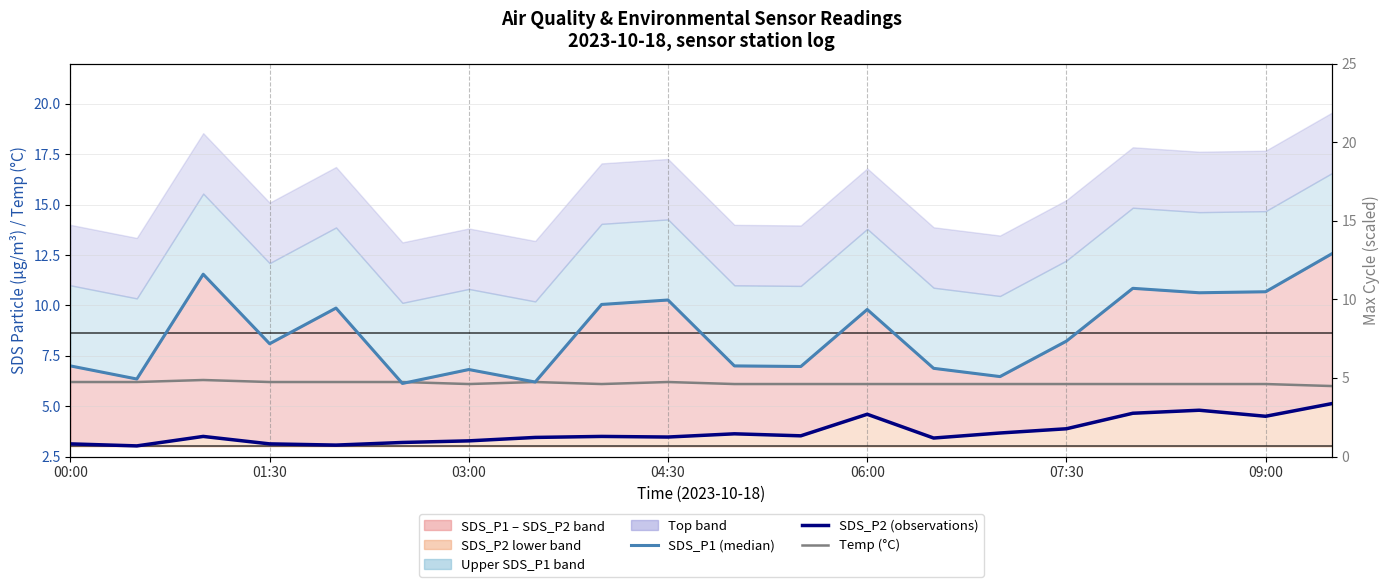

The Temp (°C) series shows 9.4 at 09:00. True or false?

False